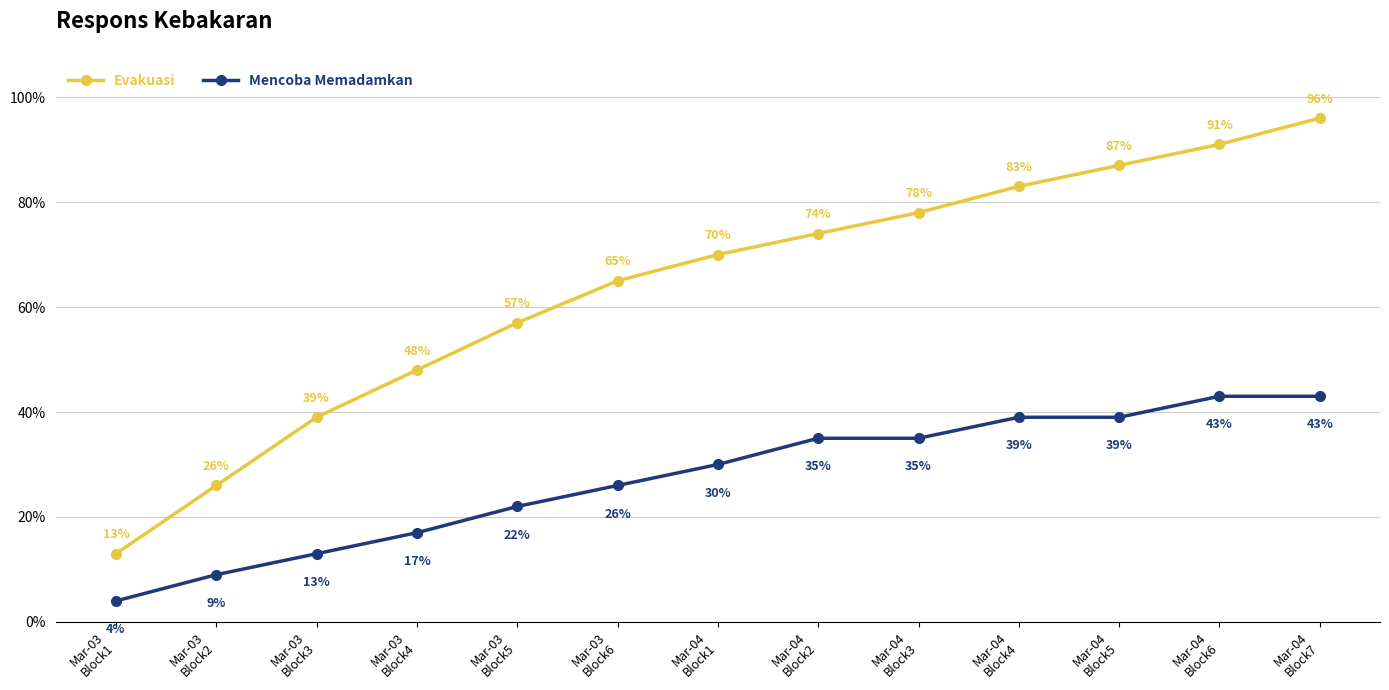

Rank the series by their maximum value, from lowest to highest.

Mencoba Memadamkan, Evakuasi